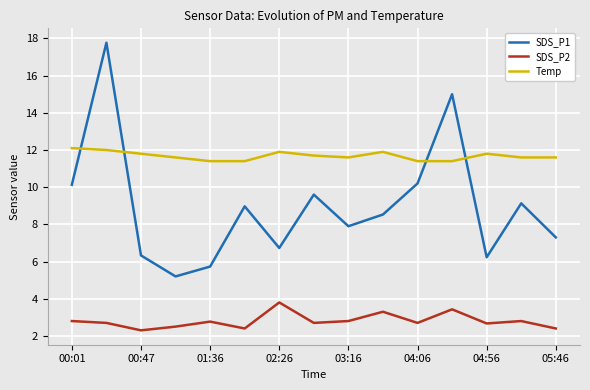

What is the minimum value shown in the chart?

2.3